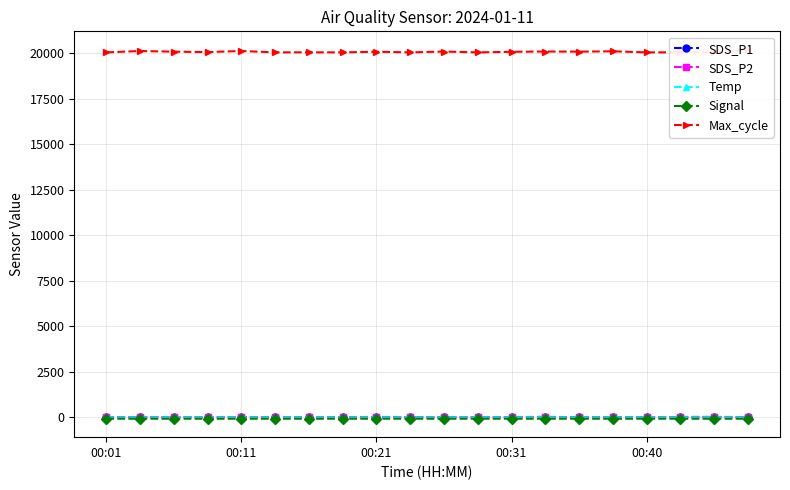

What is the minimum value for SDS_P2?

3.2